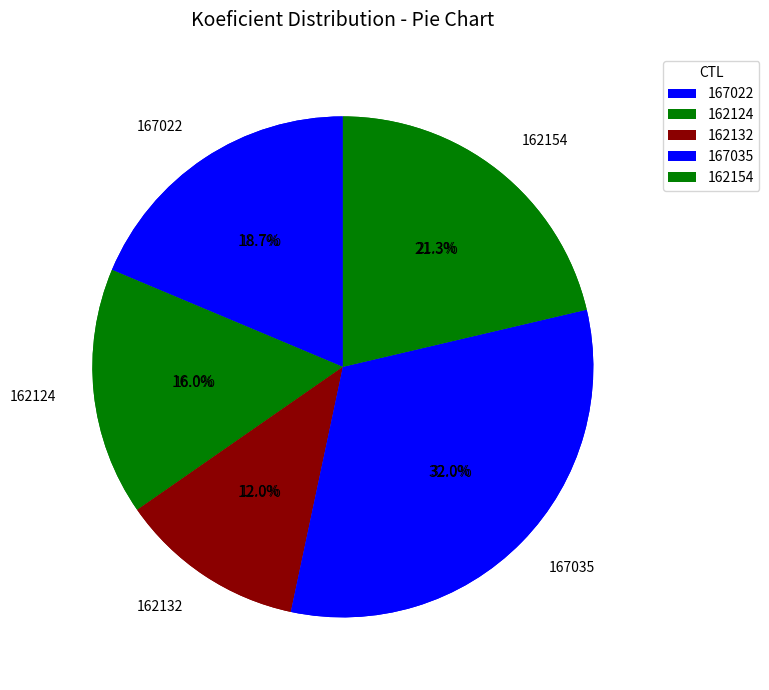

How many segments does this pie chart have?

5